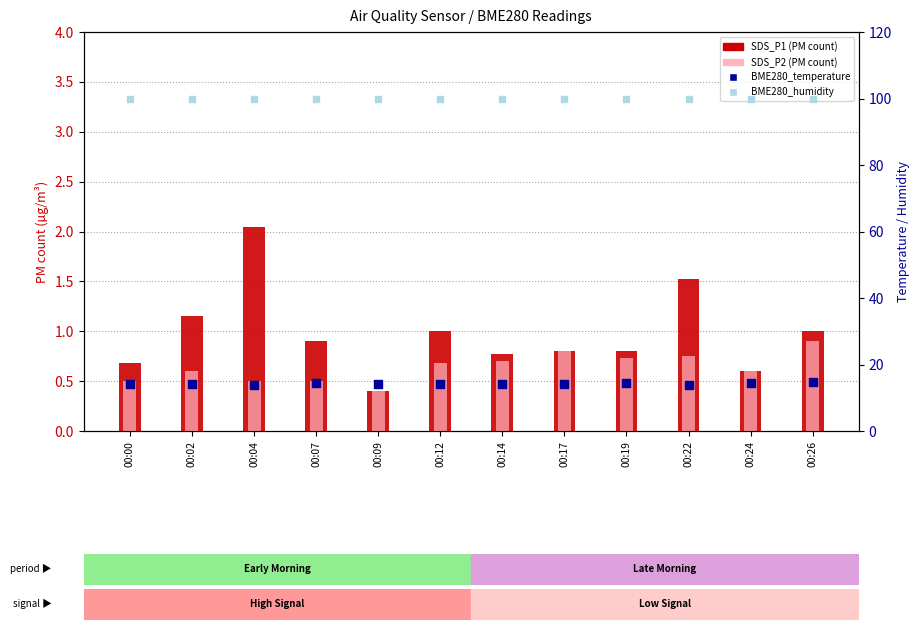

Which series has the largest total across all categories?

BME280_humidity